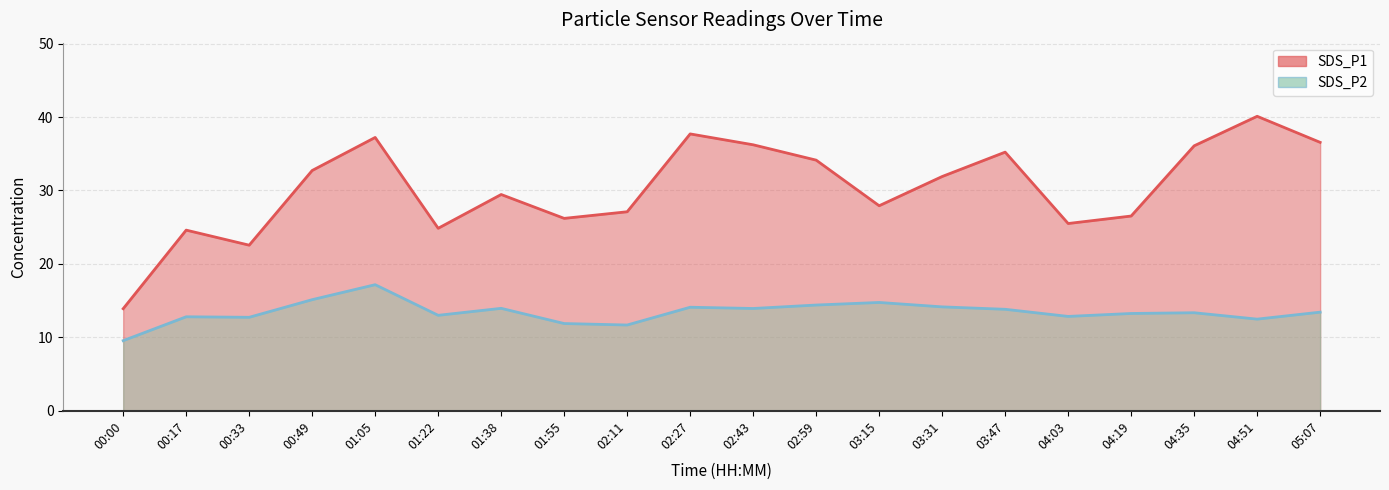

Reading left to right, extract all data points from this chart.

SDS_P1: 13.9	24.6	22.6	32.7	37.2	24.9	29.4	26.2	27.1	37.7	36.2	34.1	27.9	31.9	35.2	25.5	26.5	36.1	40.1	36.5
SDS_P2: 9.6	12.8	12.7	15.1	17.2	13.0	13.9	11.9	11.7	14.1	13.9	14.4	14.8	14.2	13.8	12.8	13.2	13.3	12.5	13.4